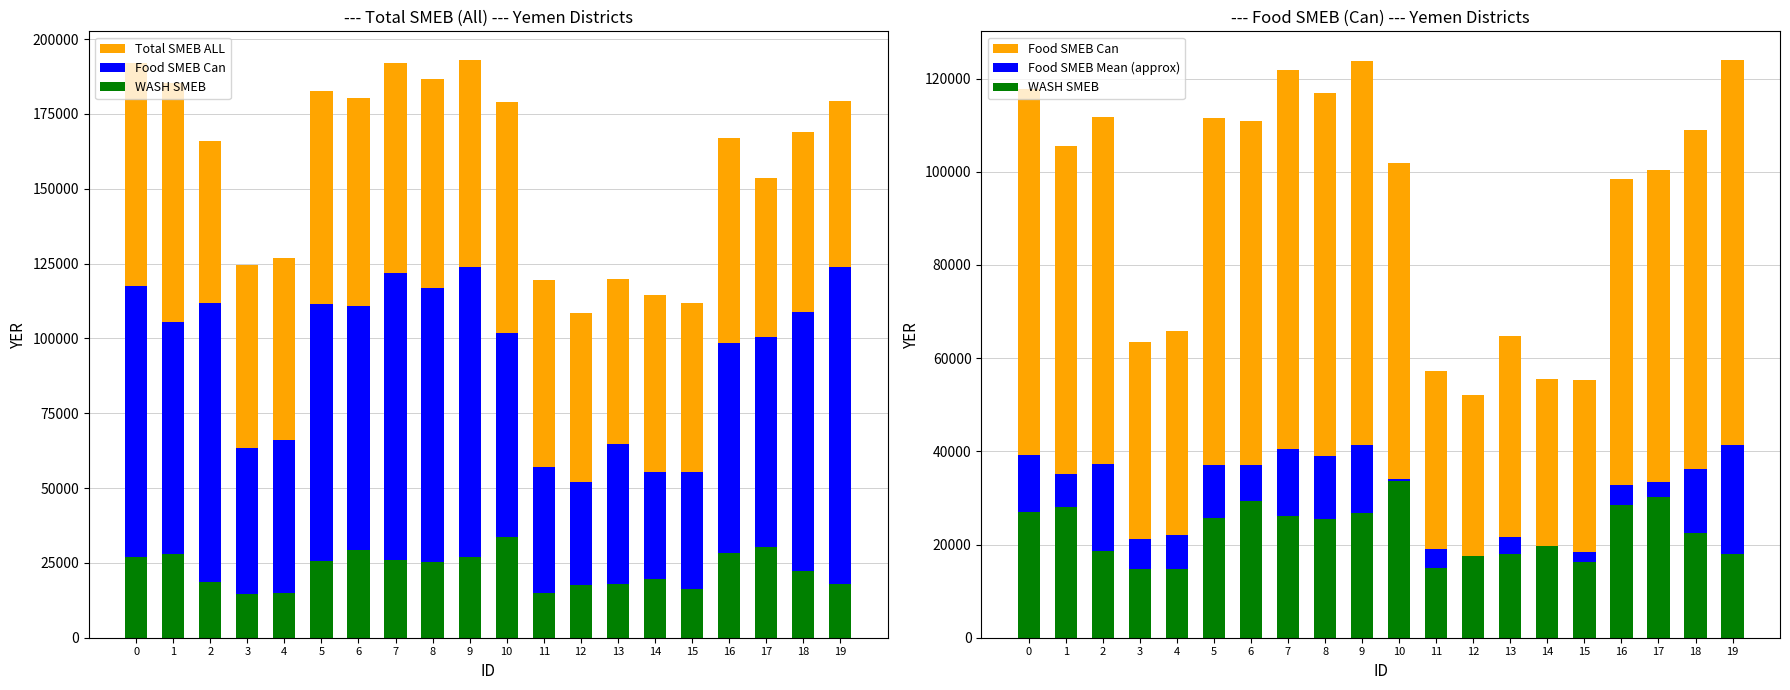

Is it true that WASH SMEB equals 26318.7 at 15?

False